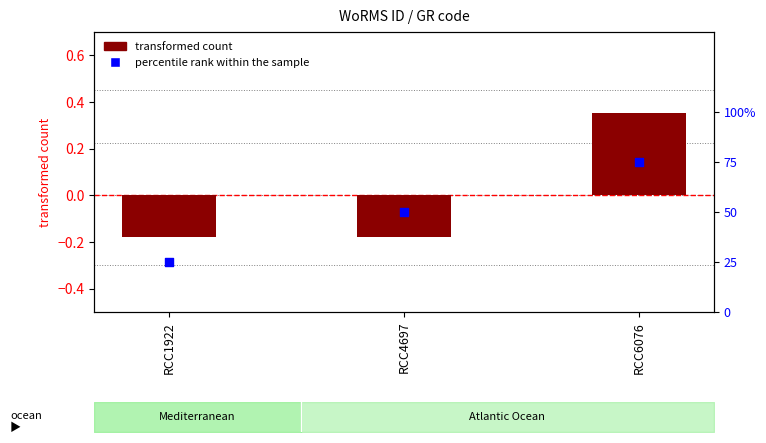

At which category is the sum across all series the highest?

RCC6076